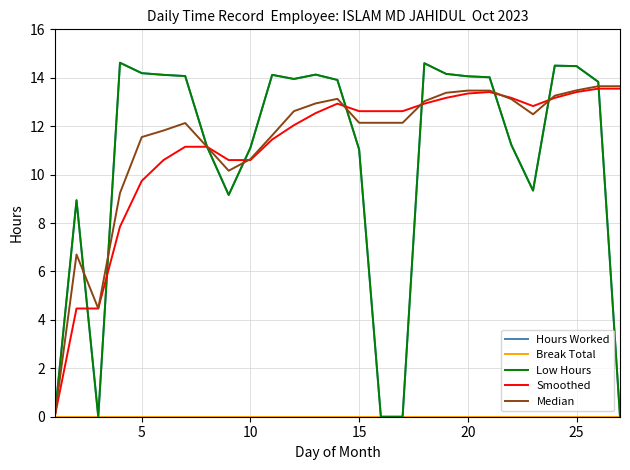

How many interior local valleys does the Low Hours series have?

4